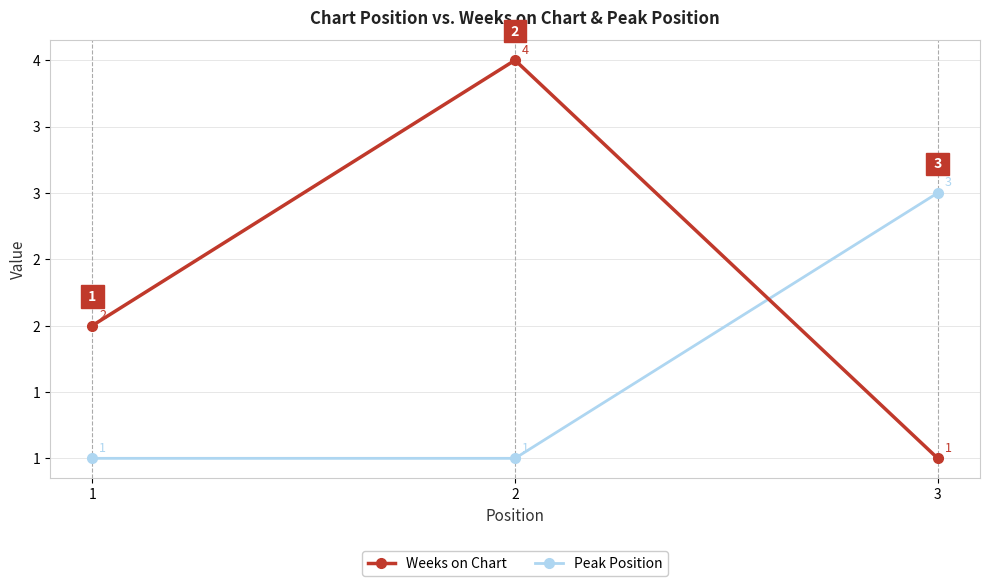

What are all the series names shown in the legend?

Weeks on Chart, Peak Position